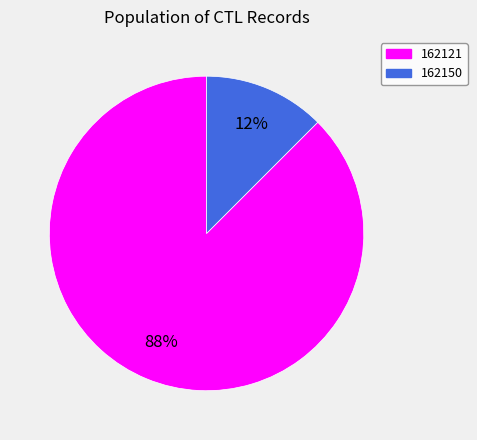

How many segments does this pie chart have?

2